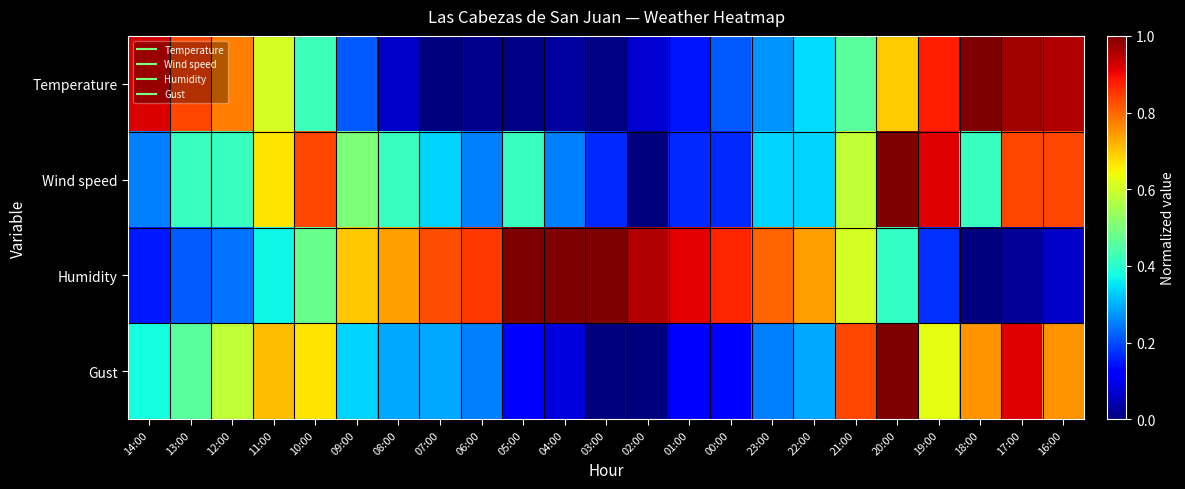

Count the number of data series in this chart.

4